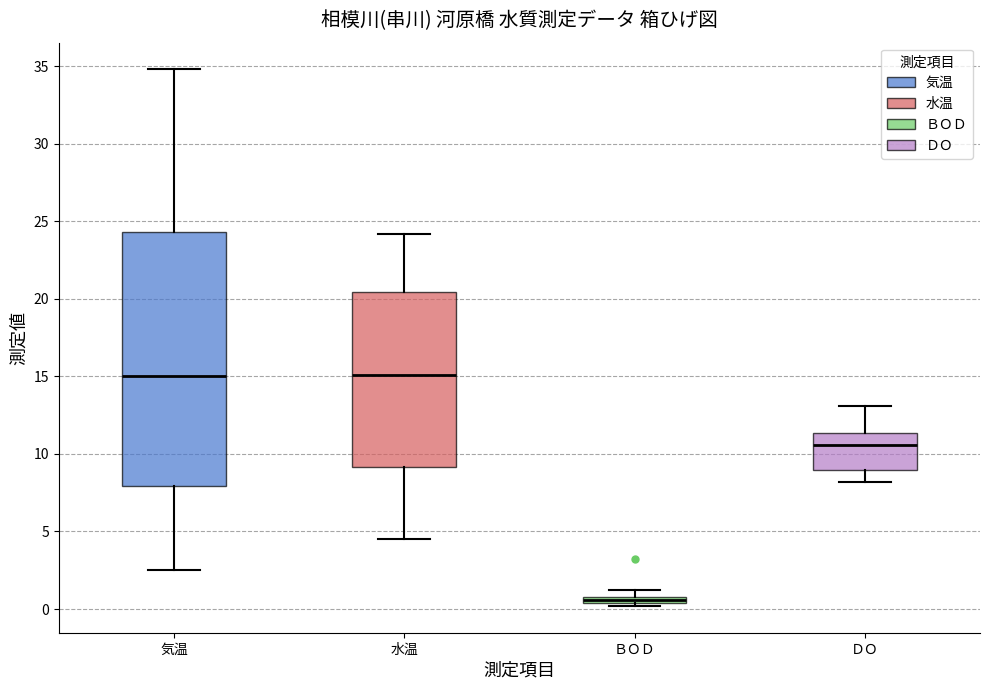

Comparing the boxes themselves (not the whiskers), which one is the tallest?

気温